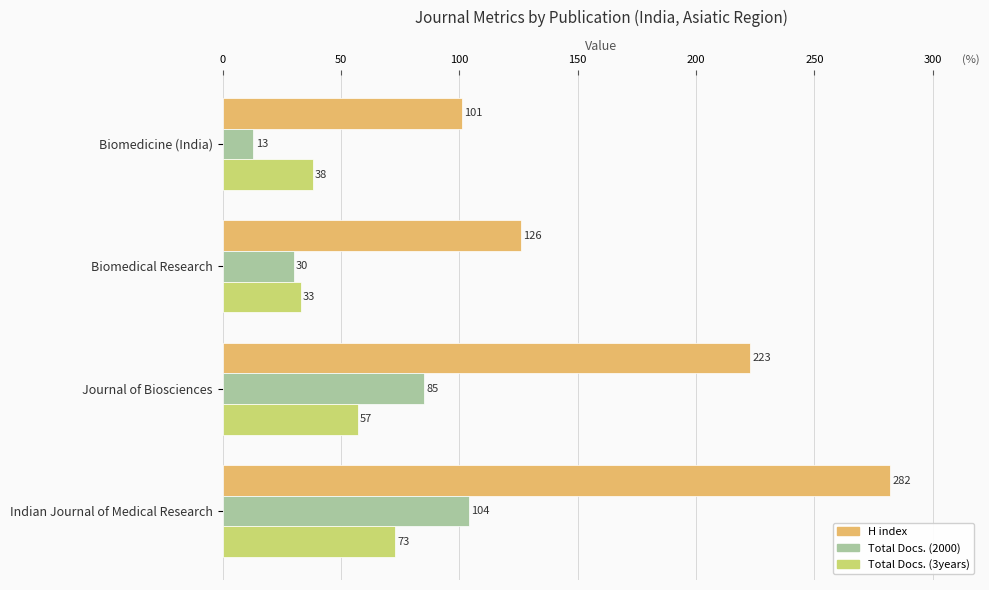

What are all the series names shown in the legend?

H index, Total Docs. (2000), Total Docs. (3years)